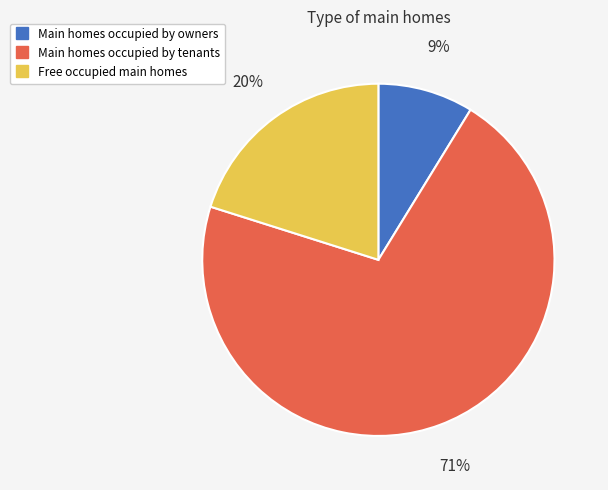

To the nearest percent, what is the average slice percentage?

33%